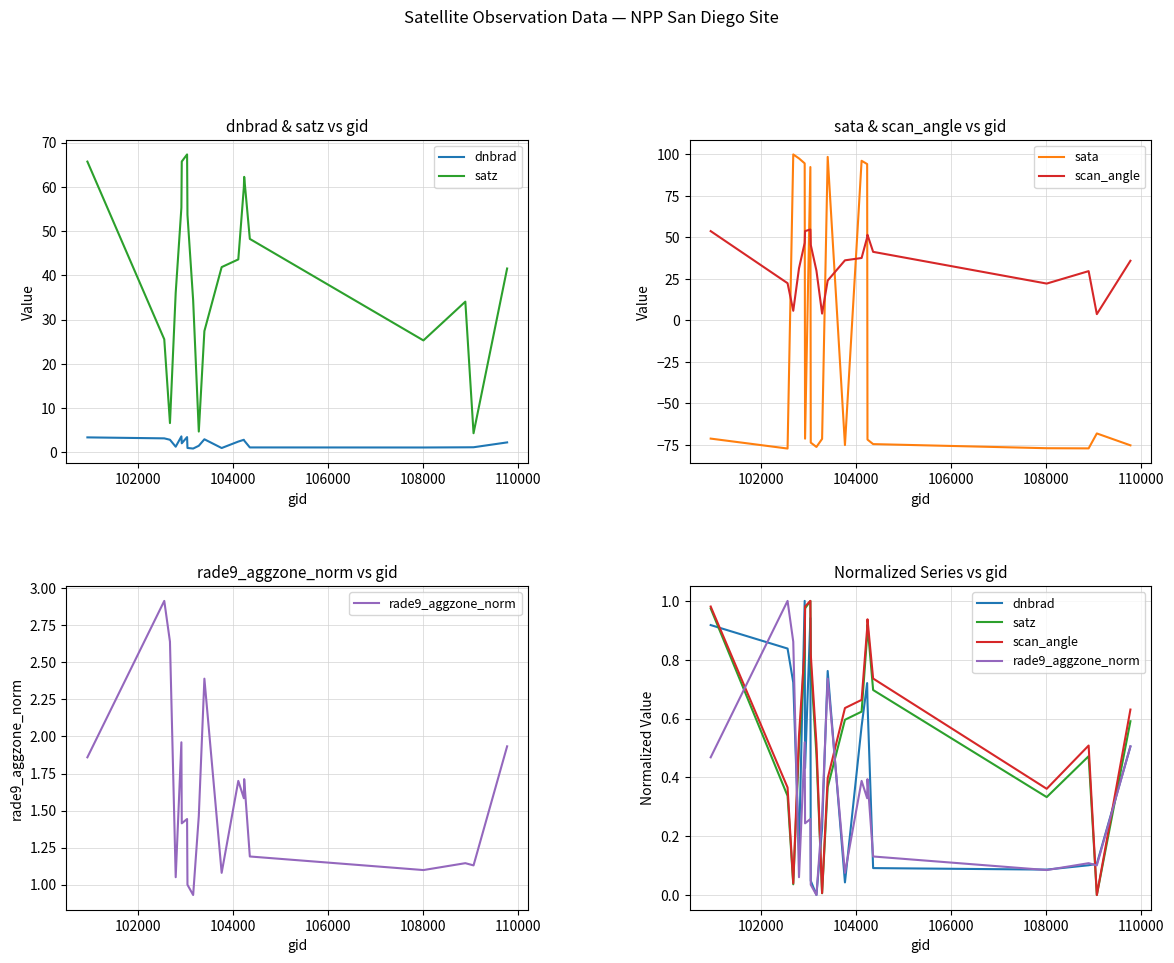

The value of rade9_aggzone_norm at 104000 is 0.4. True or false?

False